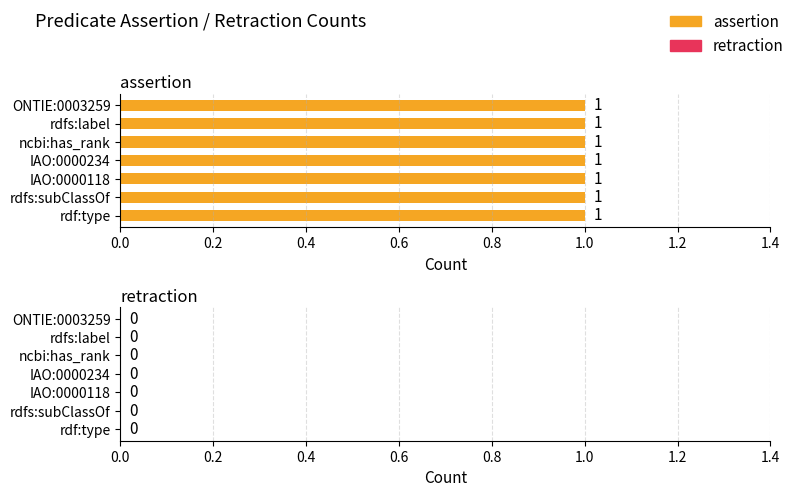

At which label is assertion closest to 1?

ONTIE:0003259